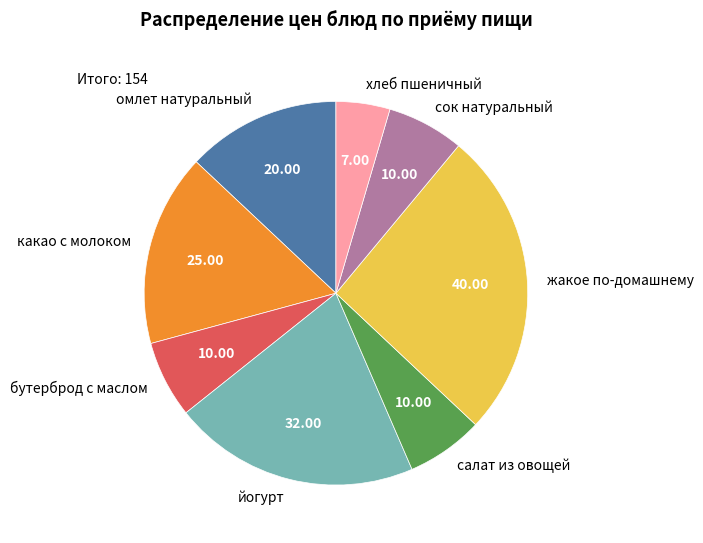

Which slice is the largest?

жакое по-домашнему